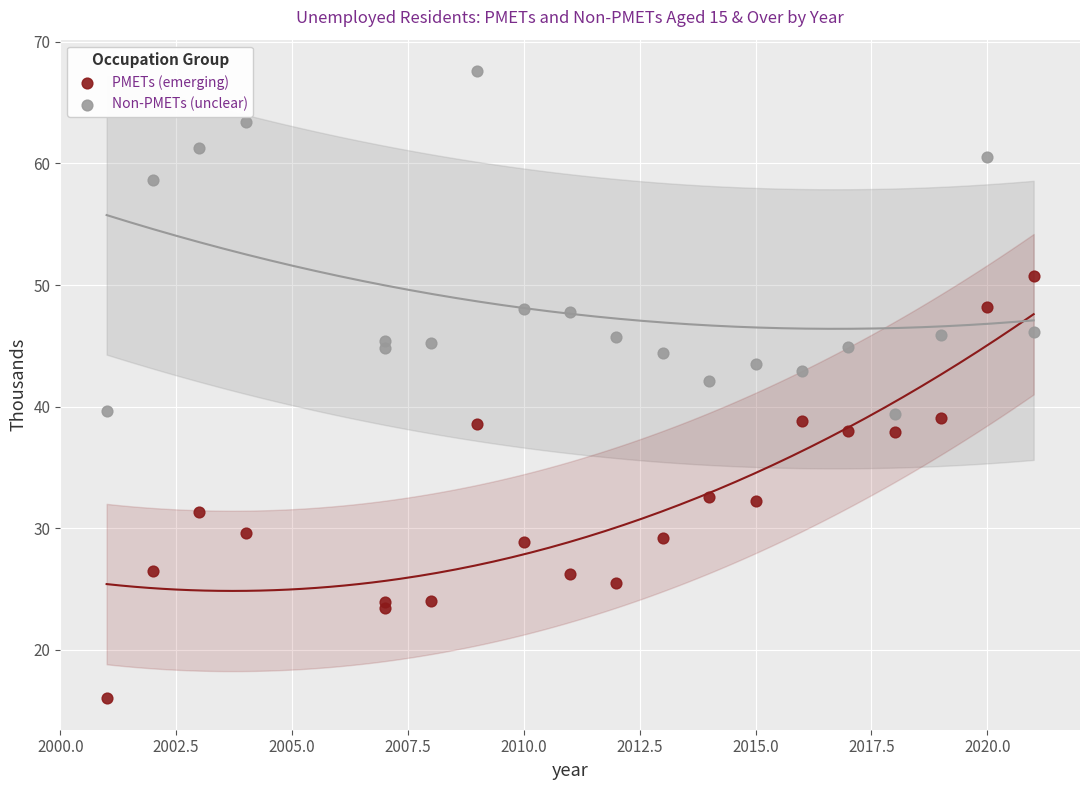

Which series reaches the maximum Y coordinate?

Non-PMETs (unclear)